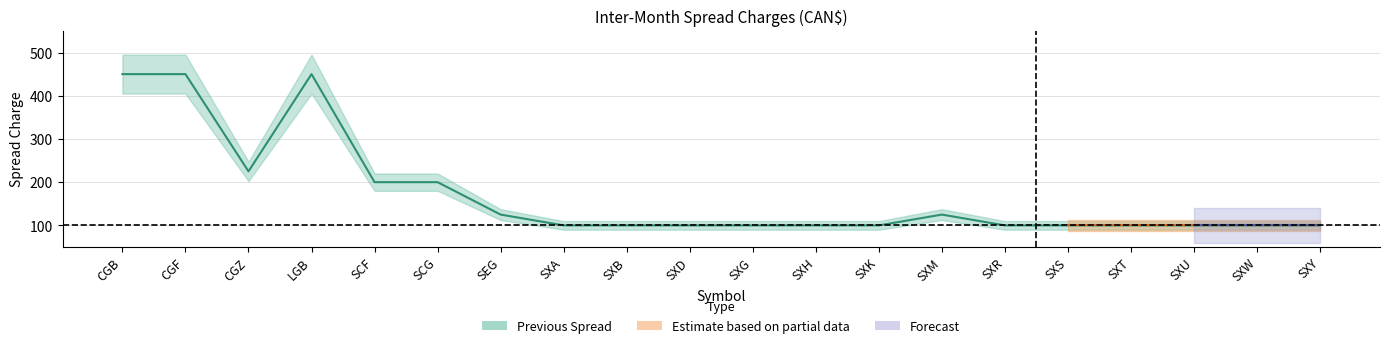

Between CGF and CGZ, which is larger?

CGF